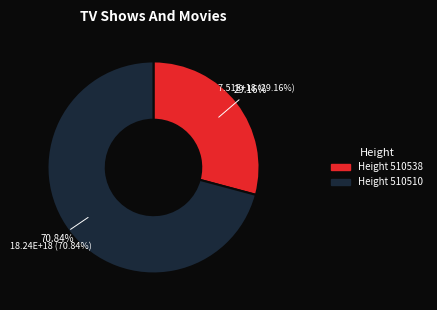

Which slice is the smallest?

510538